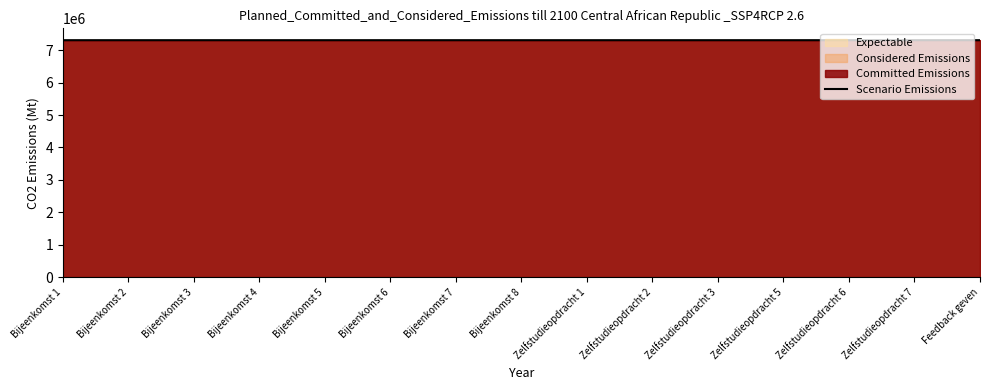

The chart shows a value of 2211531 at Bijeenkomst 8. True or false?

False